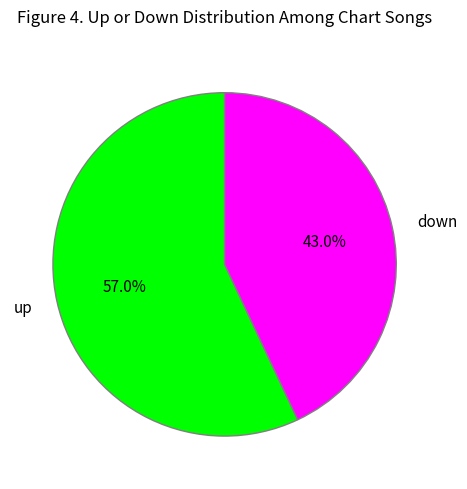

To the nearest percent, what percentage of the pie is up?

57%